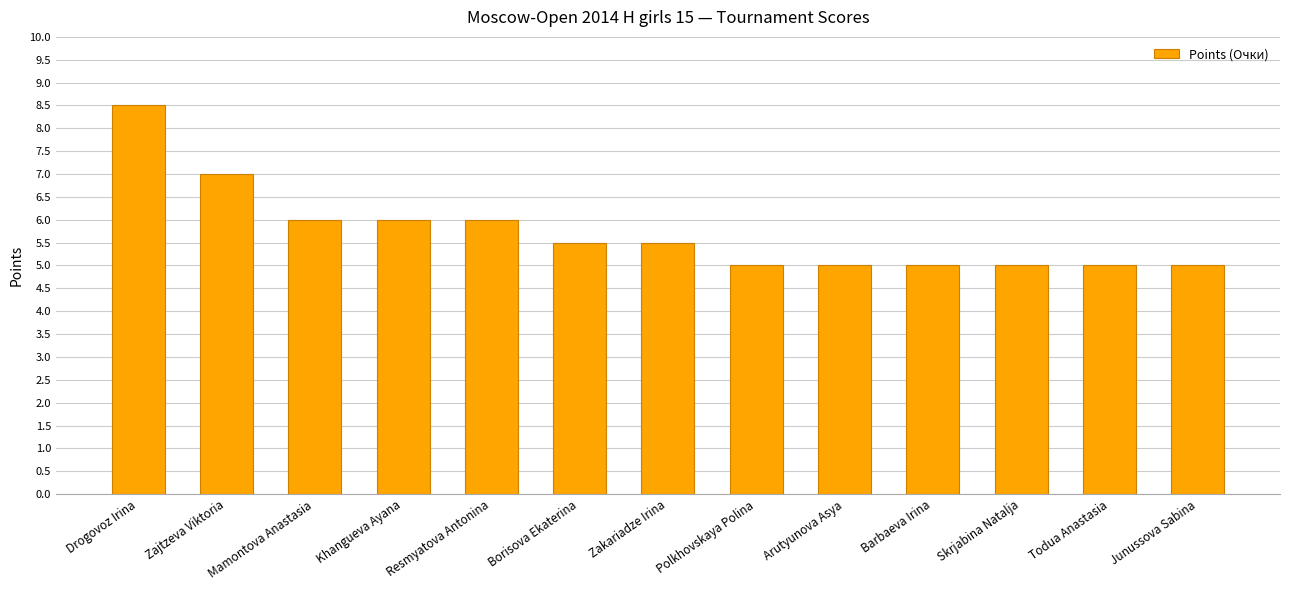

What is the label of the 13th bar from the right?

Drogovoz Irina